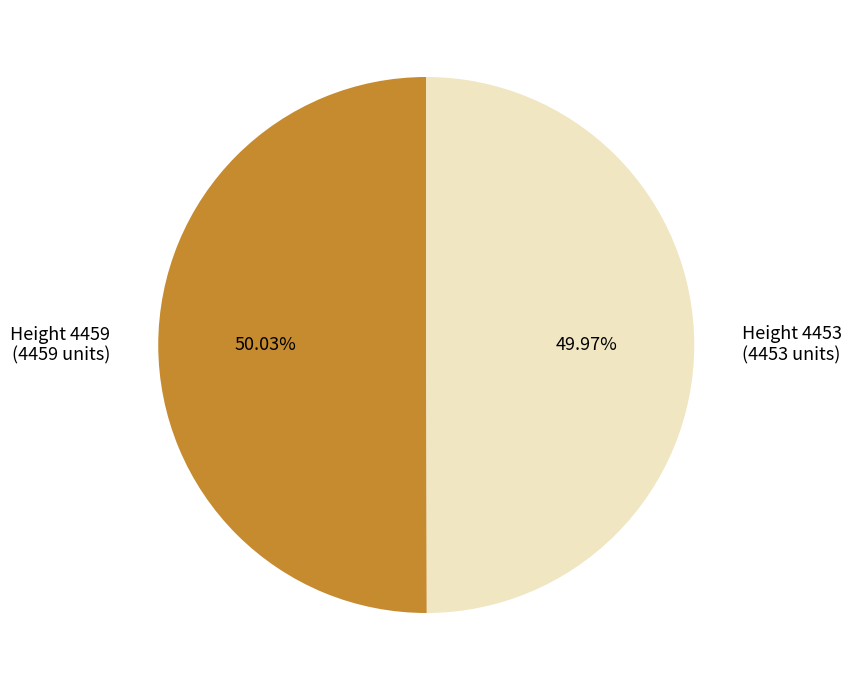

Approximately how many times larger is the value at Height 4453 (4453 units) compared to Height 4459 (4459 units)?

1.0